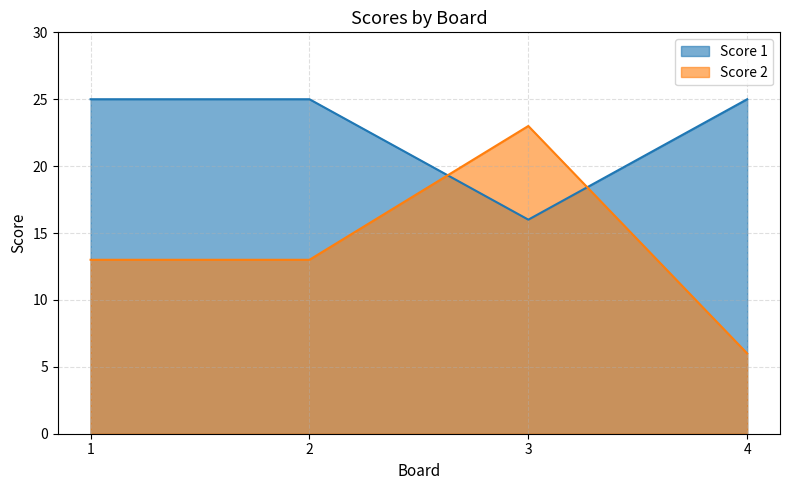

Reading right to left, extract all data points from this chart.

Score 1: 25	16	25	25
Score 2: 6	23	13	13